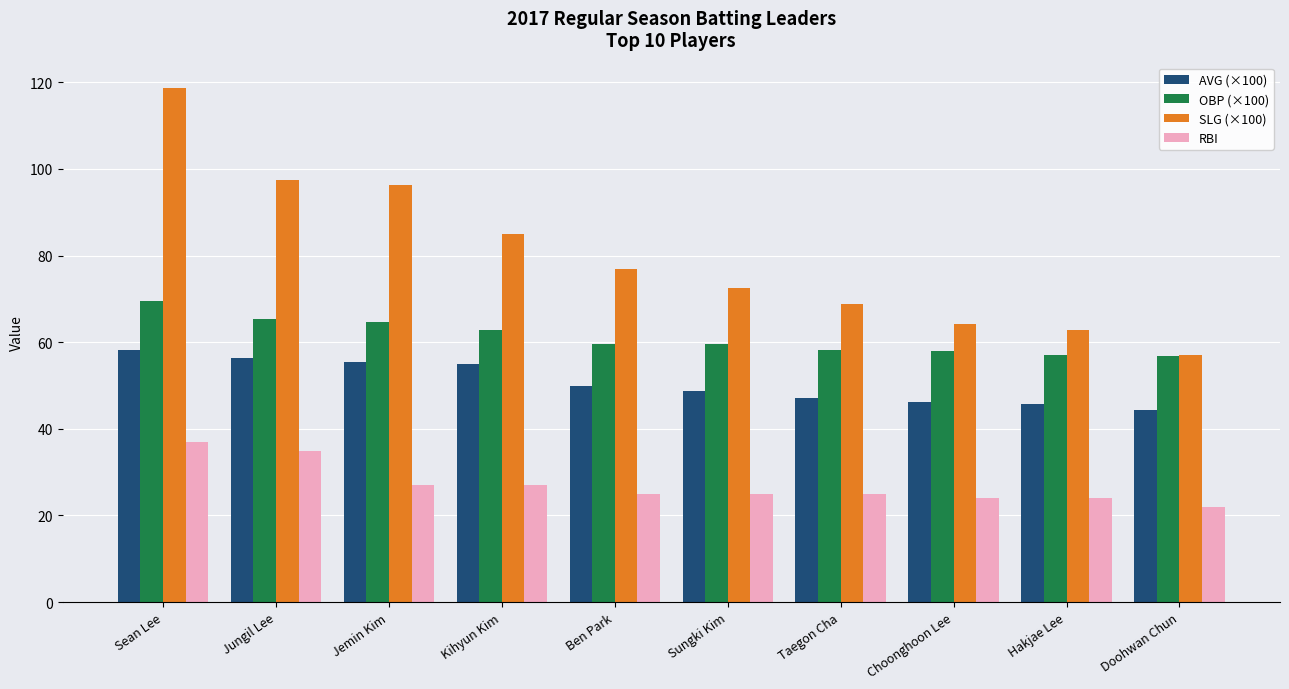

What is the approximate value of RBI at Sean Lee?

37.0